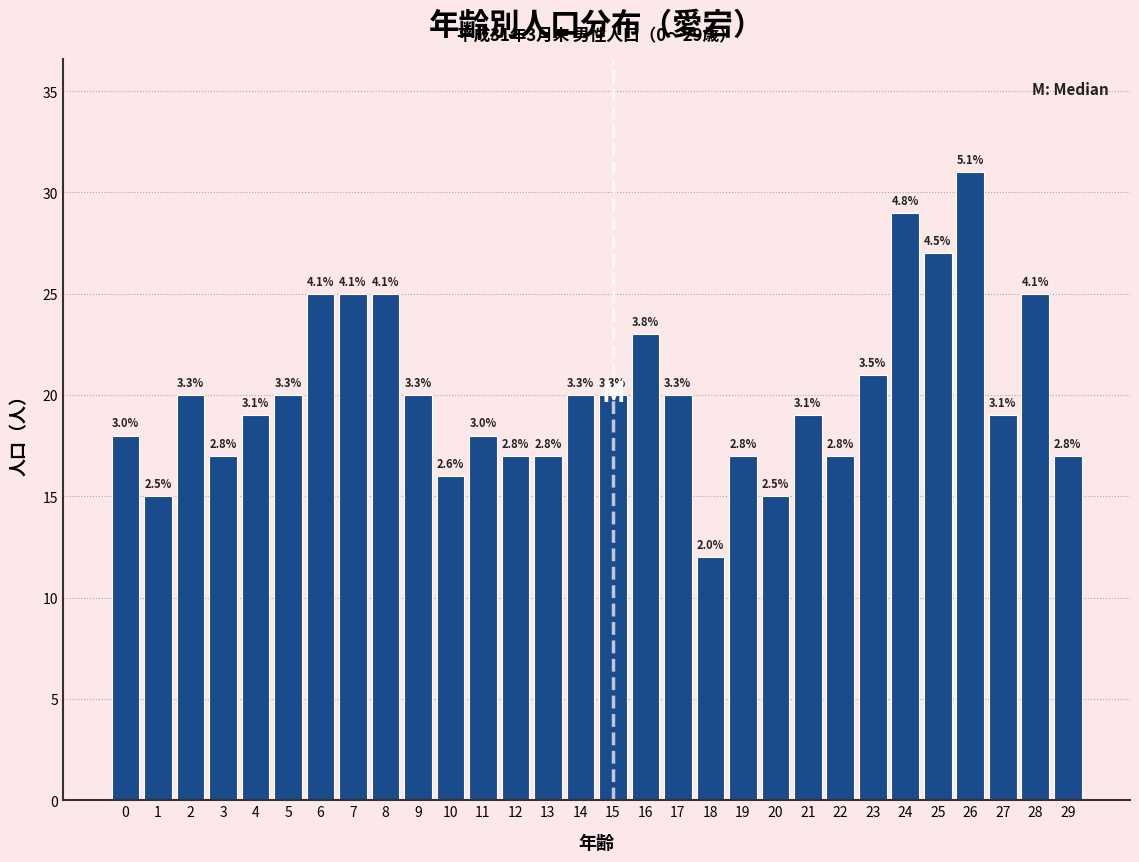

How many bars are there in total?

30